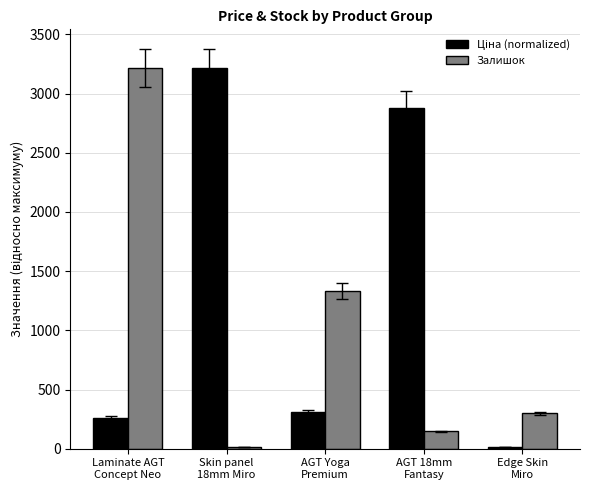

At how many categories does at least one series exceed 2606?

3